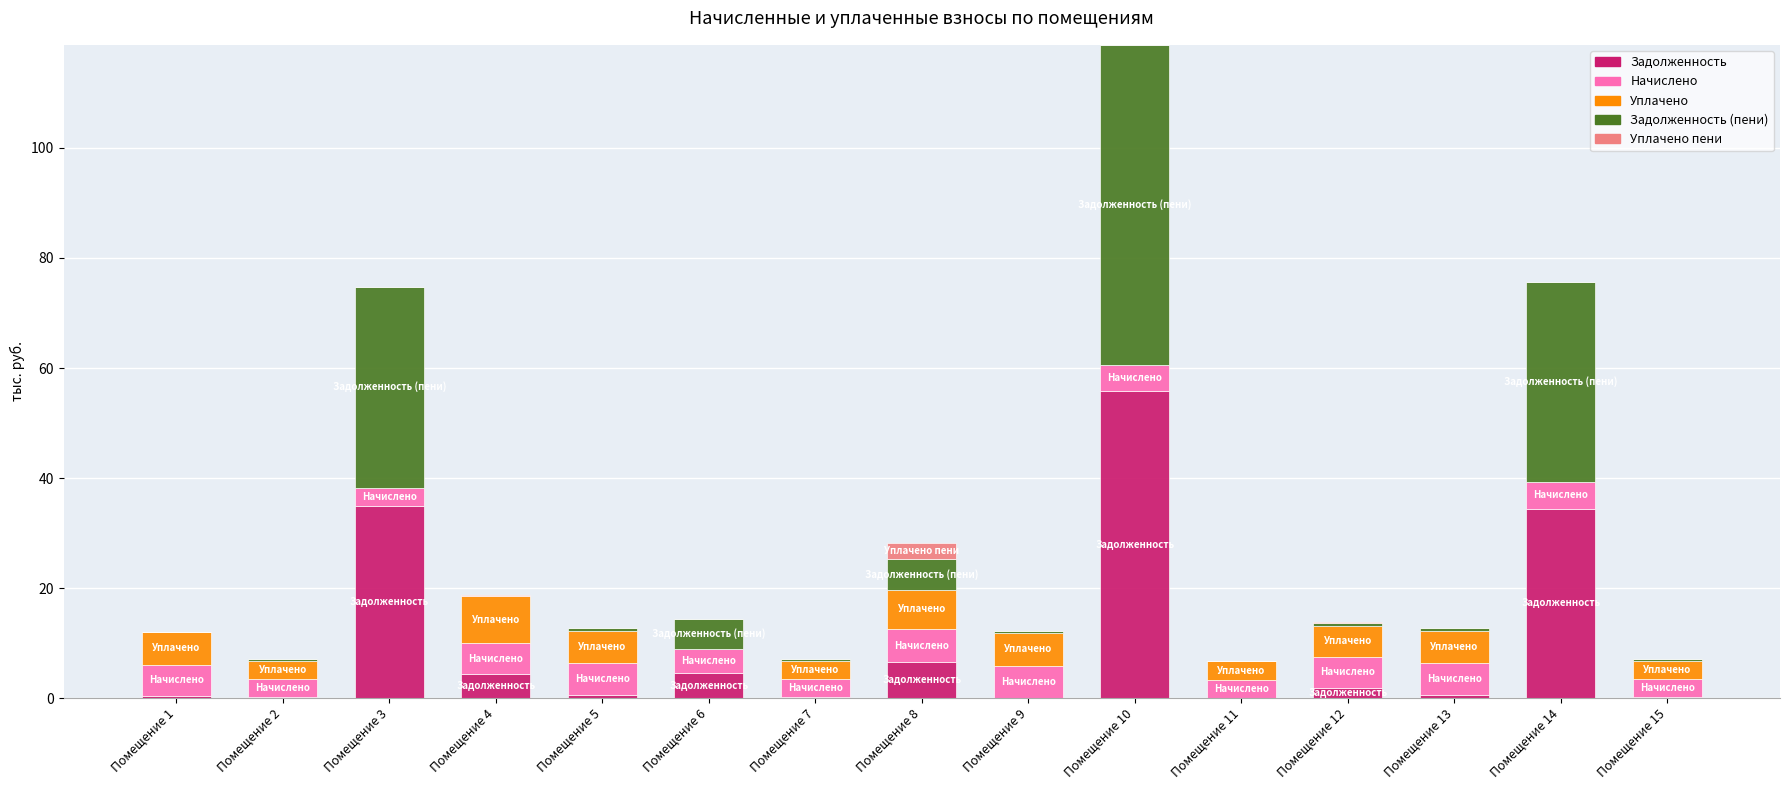

Which category has the highest value in the Задолженность series?

Помещение 10